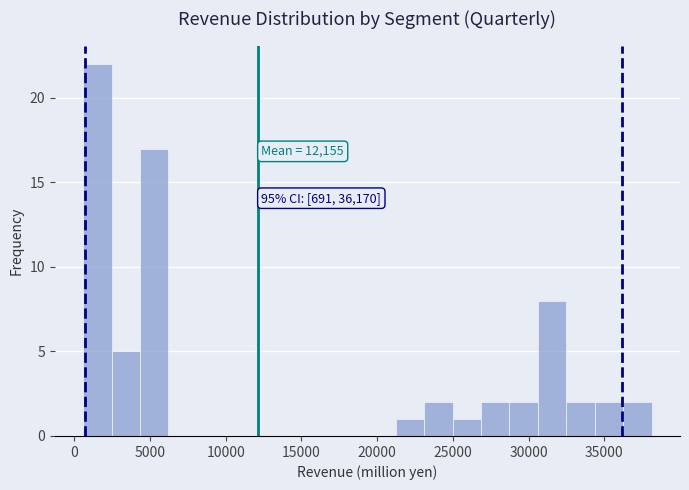

Read against the x-axis, roughly where is the centre of the tallest bar?

1500